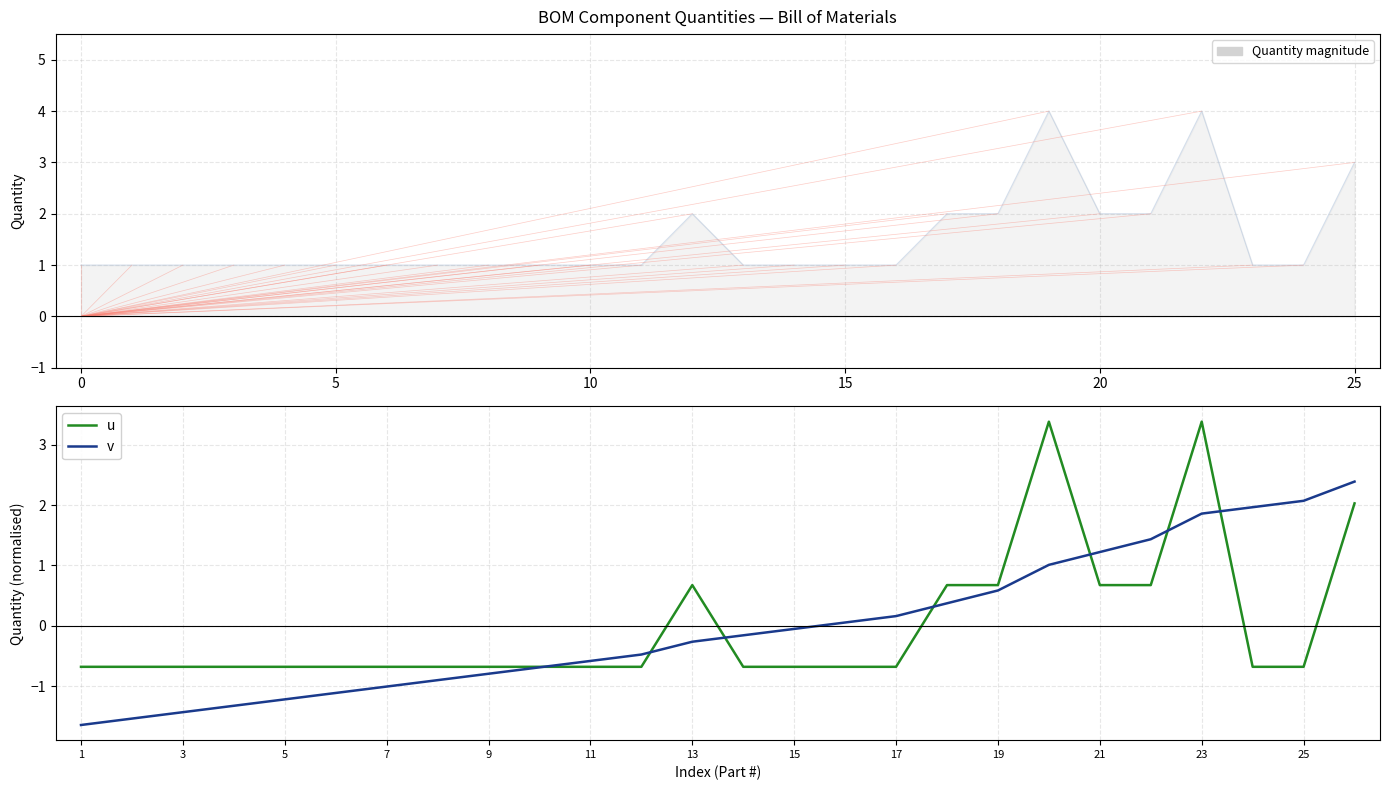

How many categories are shown in the chart?

26